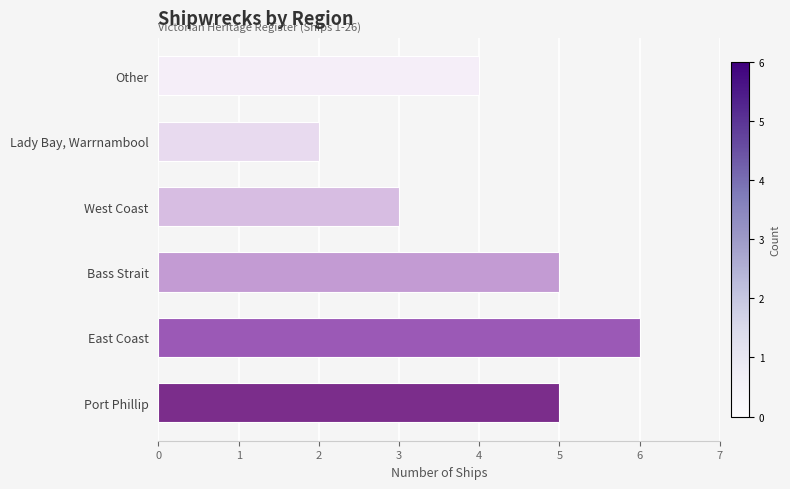

Between East Coast and West Coast, which is larger?

East Coast